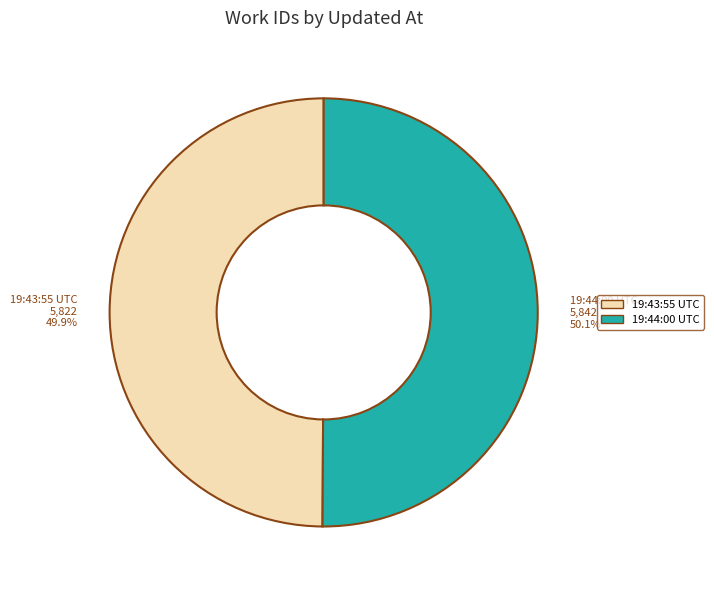

Does any single category account for the majority?

Yes